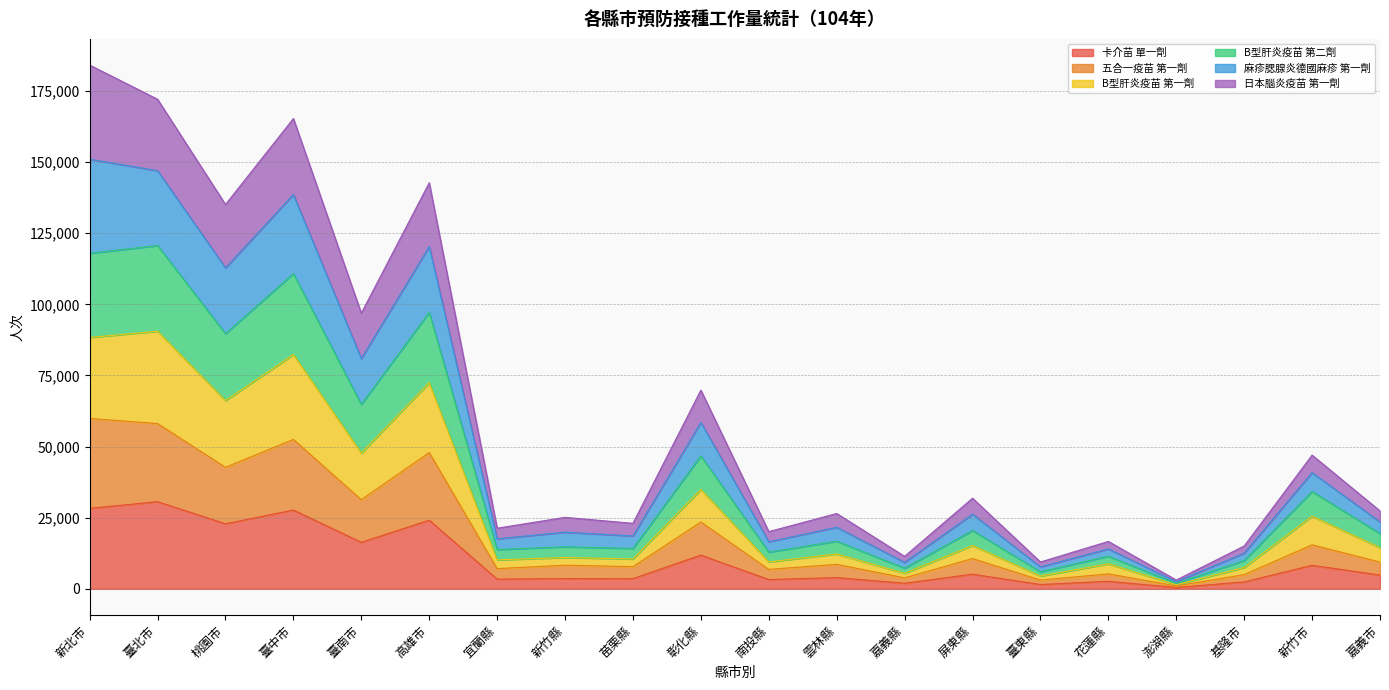

What is the total value across all series at 高雄市?

142751